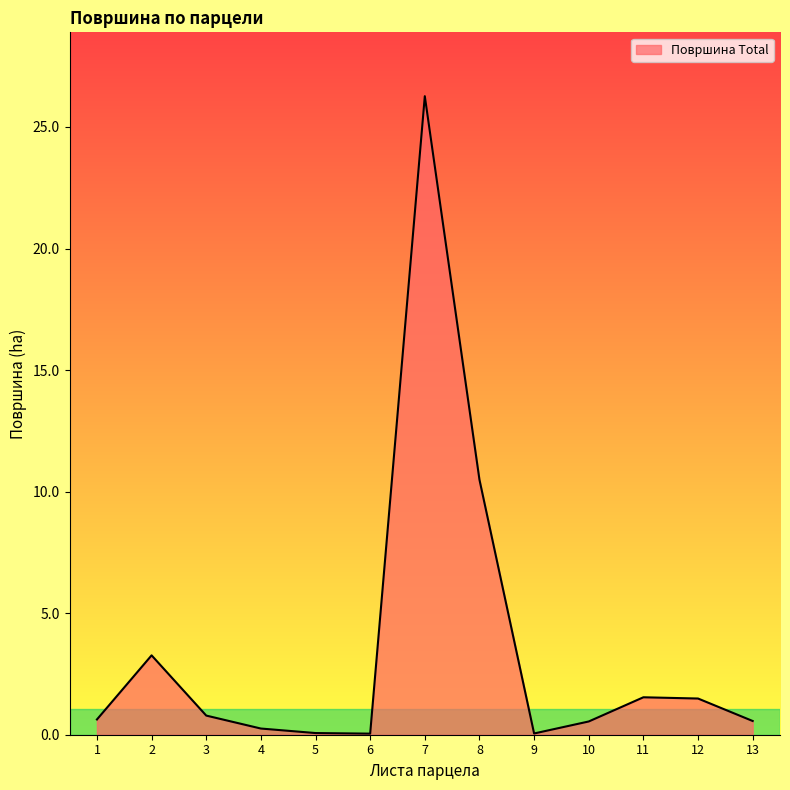

Which category has the highest value across all series?

7